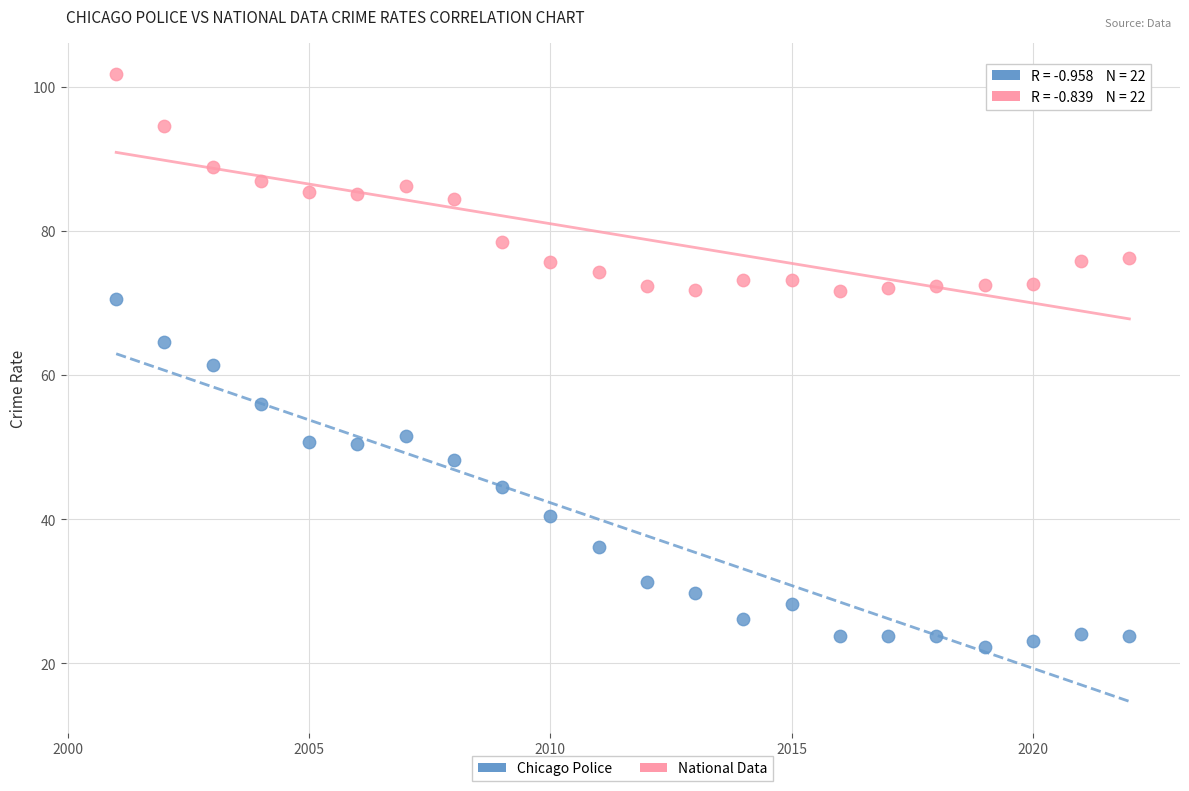

Which series has the widest spread of Y values?

Chicago Police